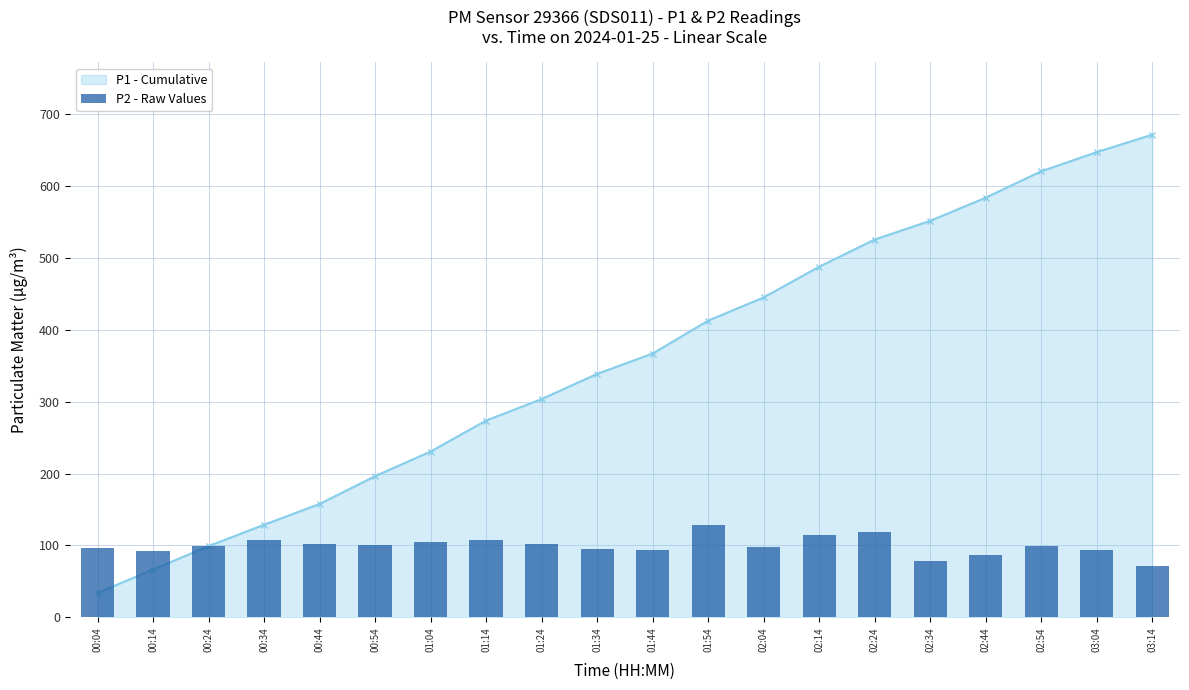

Are the bars grouped side by side (vs. stacked)?

No